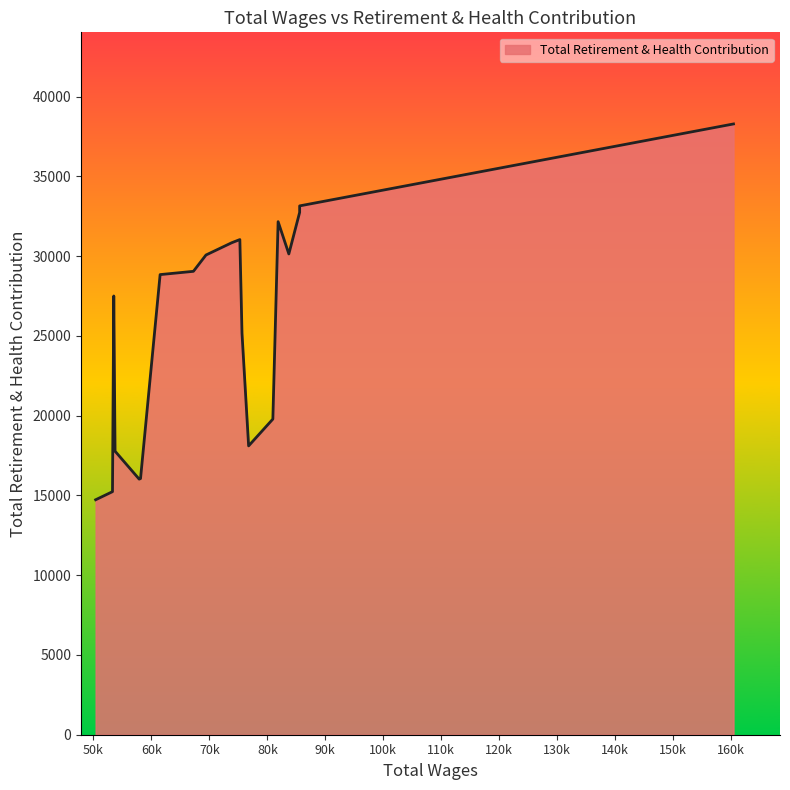

The value at 53298.0 is 23088. True or false?

False